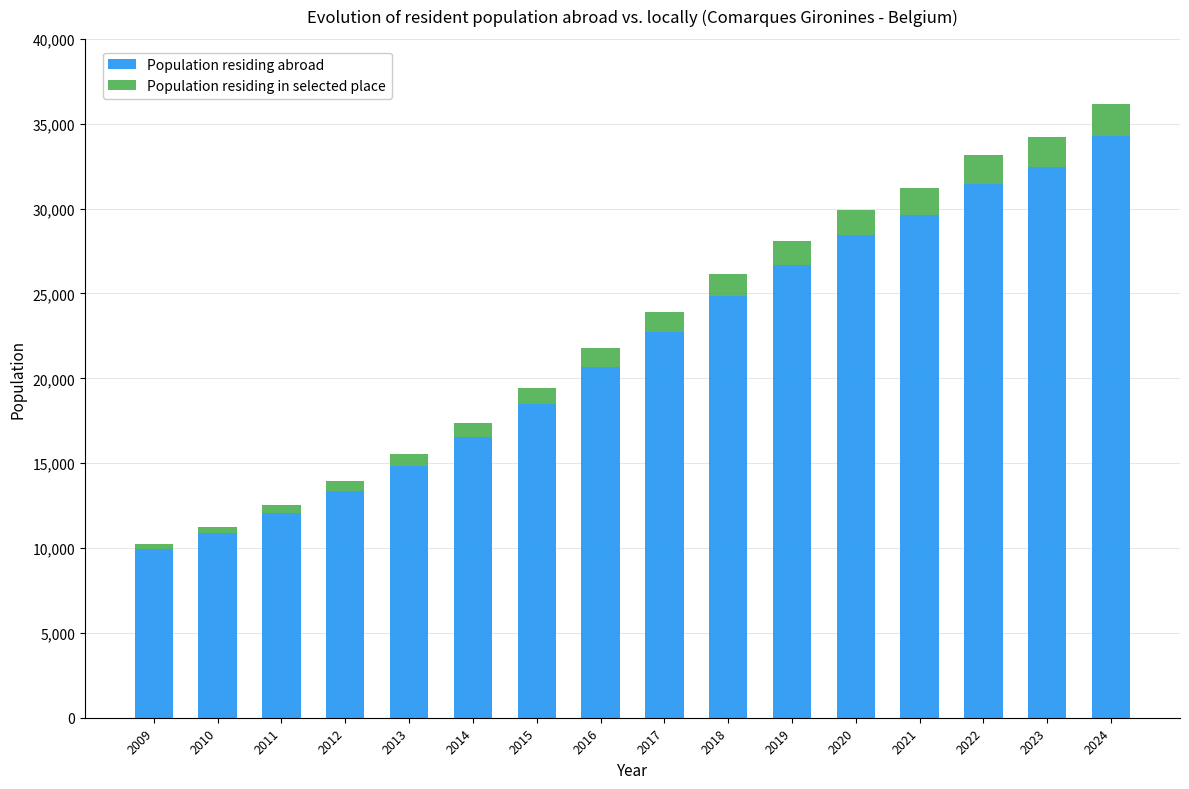

Where is Population residing abroad nearest to the value 22106?

2017